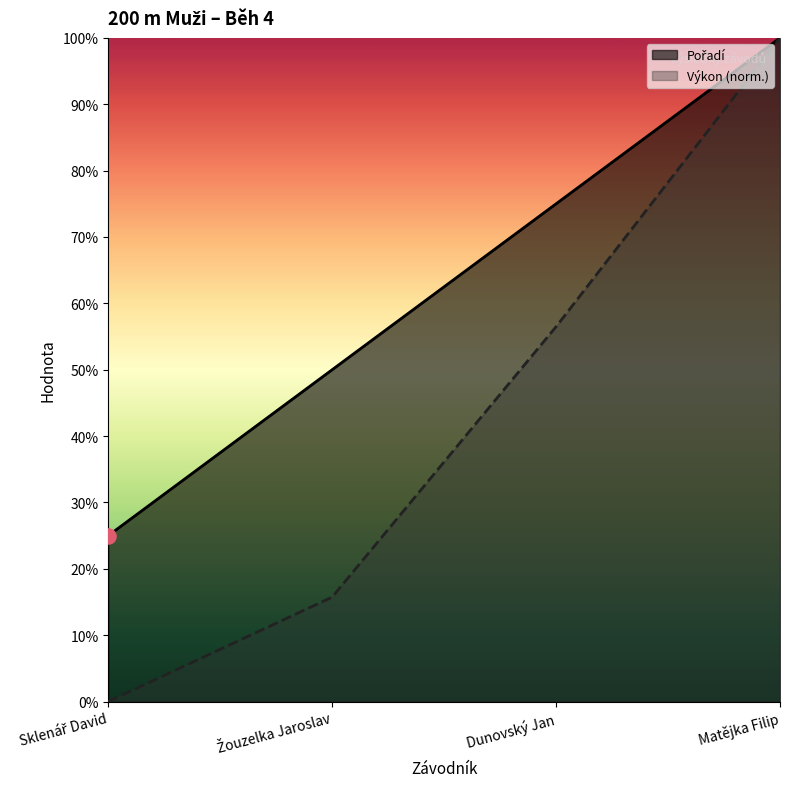

What are all the series names shown in the legend?

Pořadí, Výkon